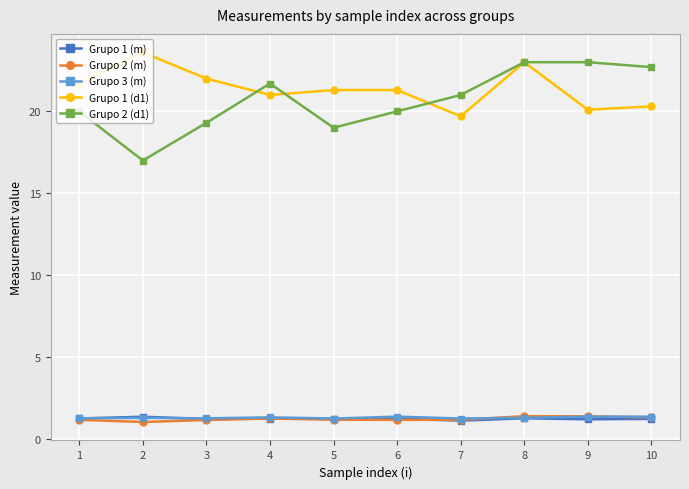

Does the chart have visible grid lines?

Yes